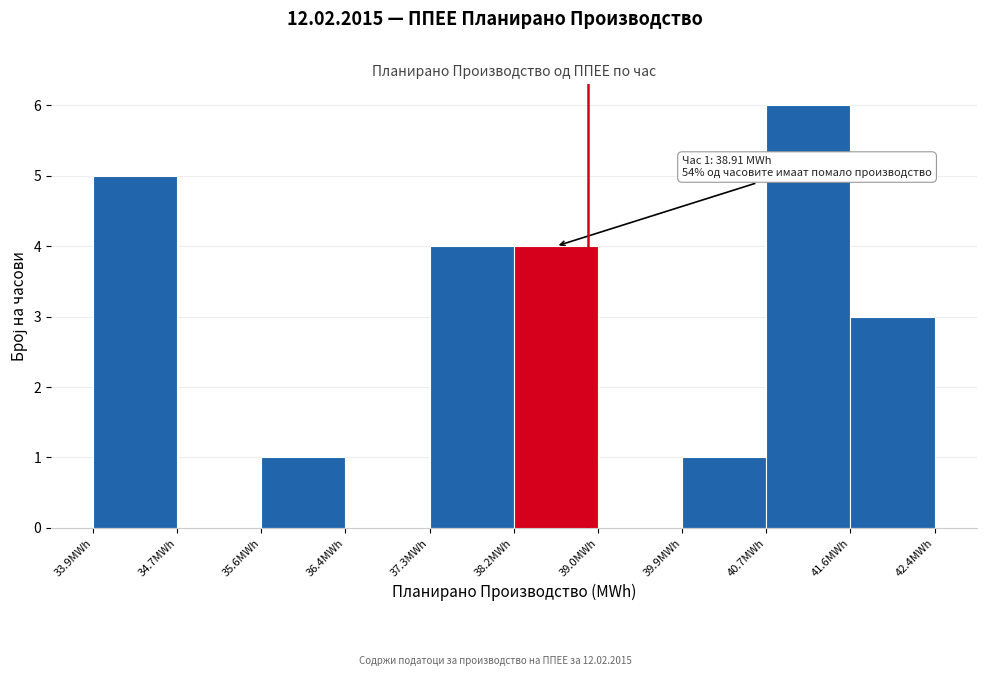

Which range on the x-axis has the tallest bar?

40.7 to 41.6